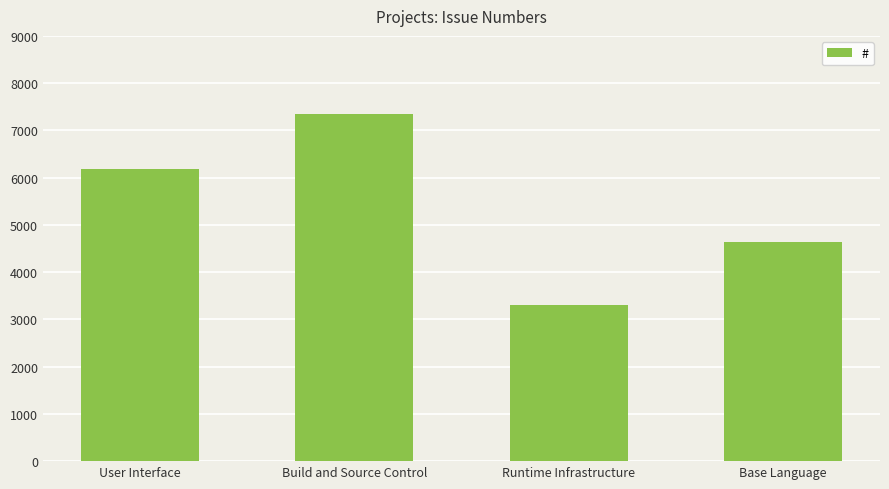

List the labels in order of value, largest first.

Build and Source Control, User Interface, Base Language, Runtime Infrastructure